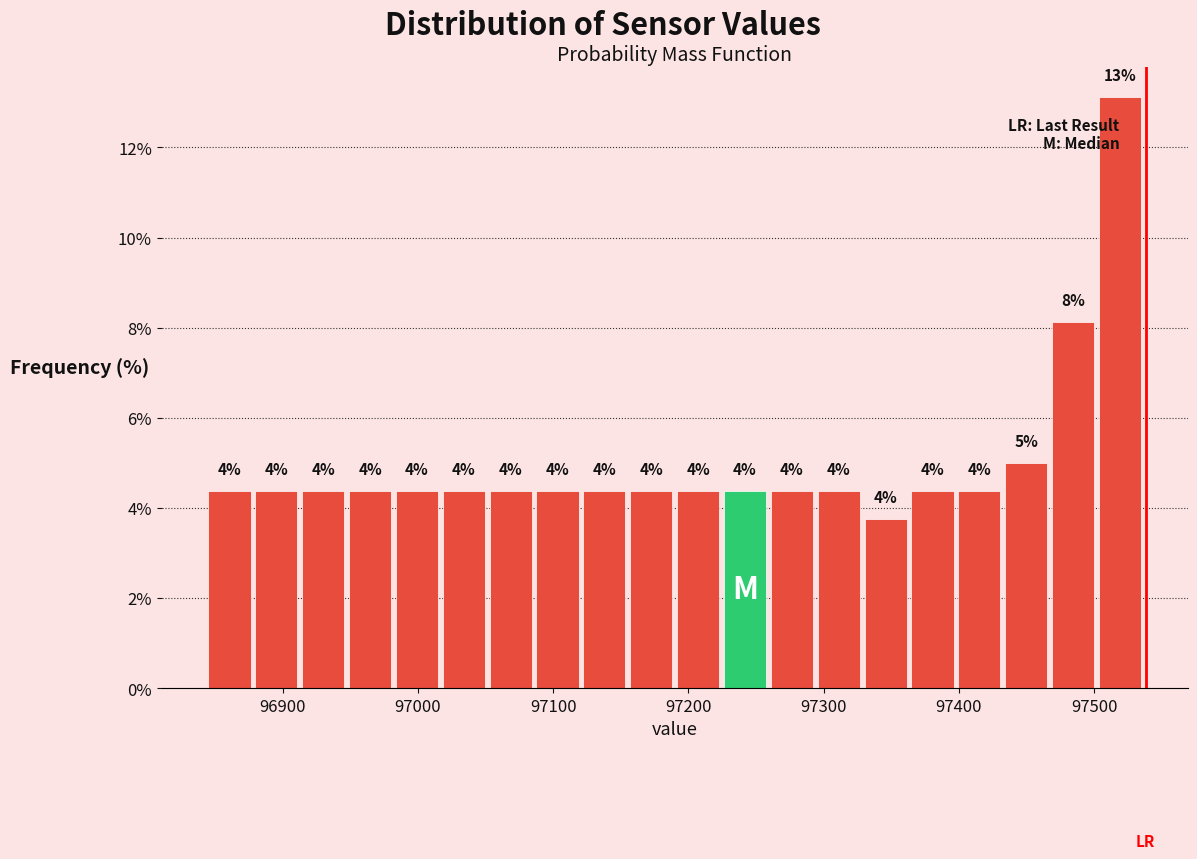

Read against the x-axis, roughly where is the centre of the tallest bar?

97520